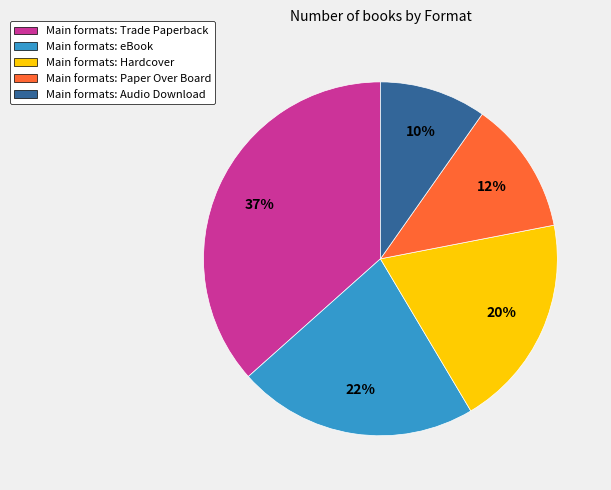

Is there any slice that represents more than half of the pie?

No